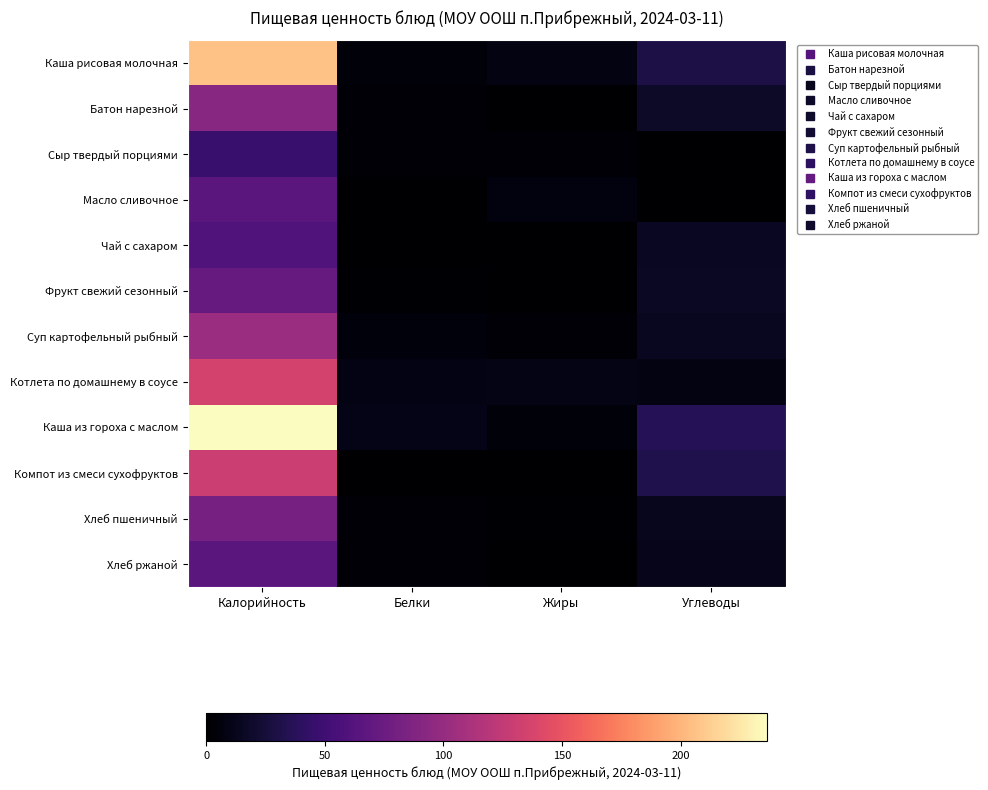

What is the total value across all series at Углеводы?

194.0